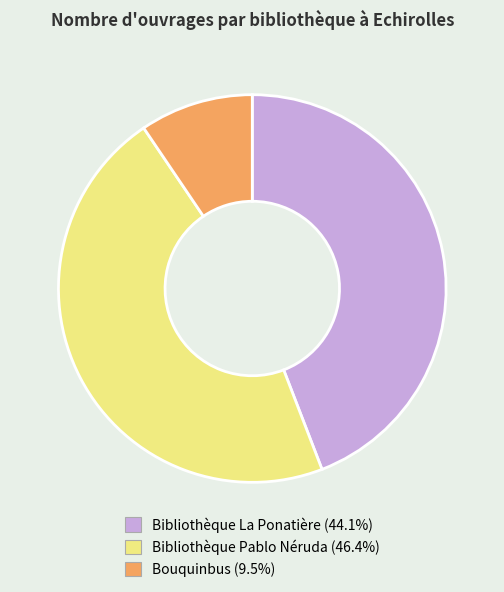

Rank the categories by value from lowest to highest.

Bouquinbus, Bibliothèque La Ponatière, Bibliothèque Pablo Néruda